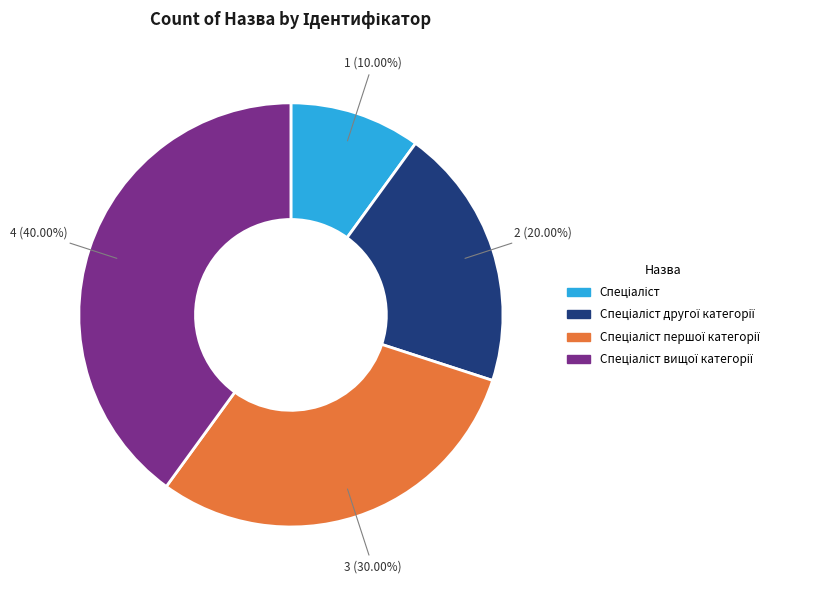

Does any single category account for the majority?

No